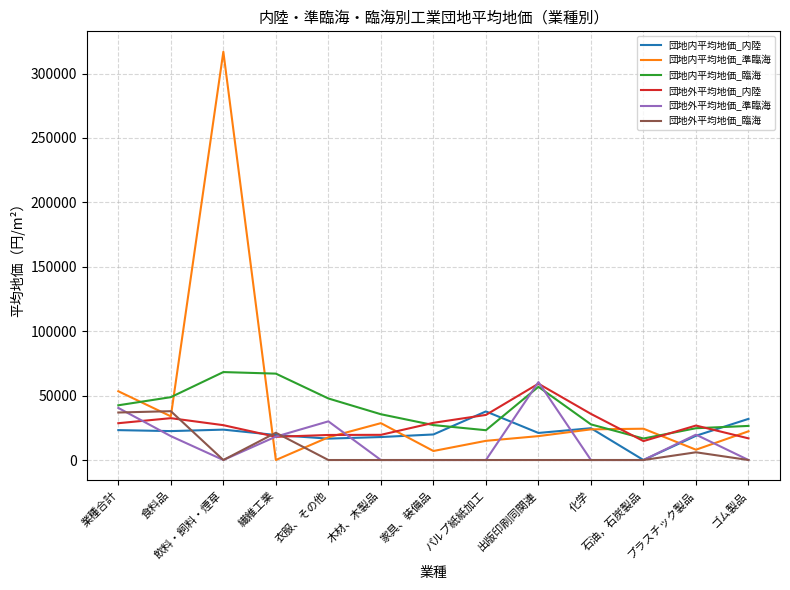

What are all the series names shown in the legend?

団地内平均地価_内陸, 団地内平均地価_準臨海, 団地内平均地価_臨海, 団地外平均地価_内陸, 団地外平均地価_準臨海, 団地外平均地価_臨海